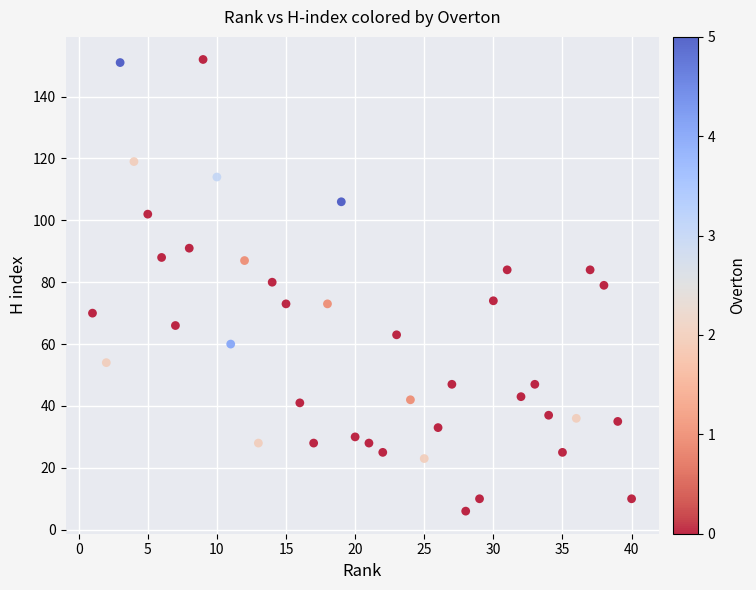

What is the range of X values (max minus min)?

39